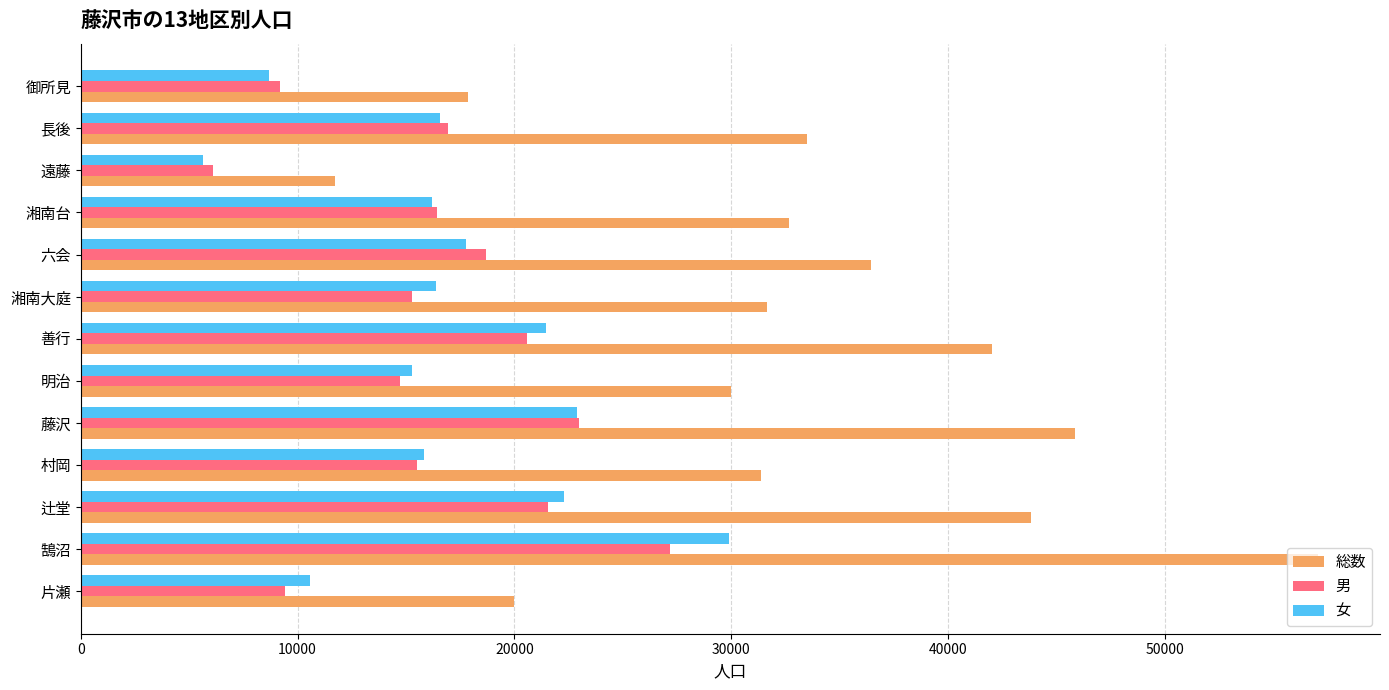

Which label corresponds to the smallest value in the chart?

遠藤